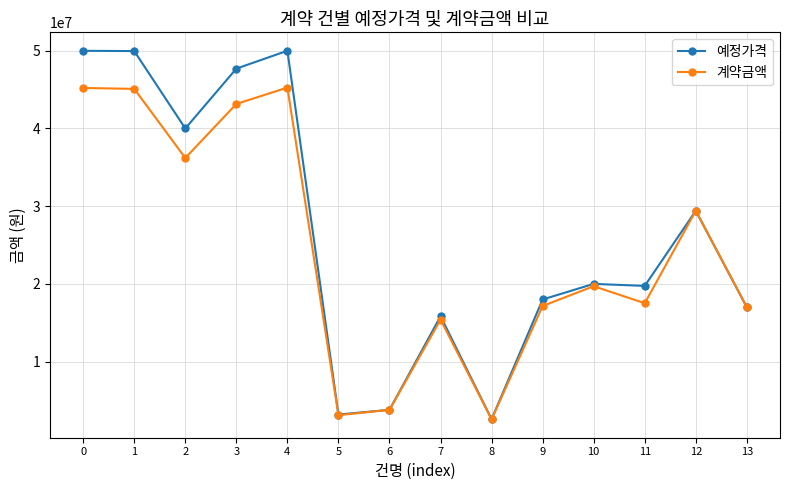

At how many categories does at least one series exceed 32832680?

5